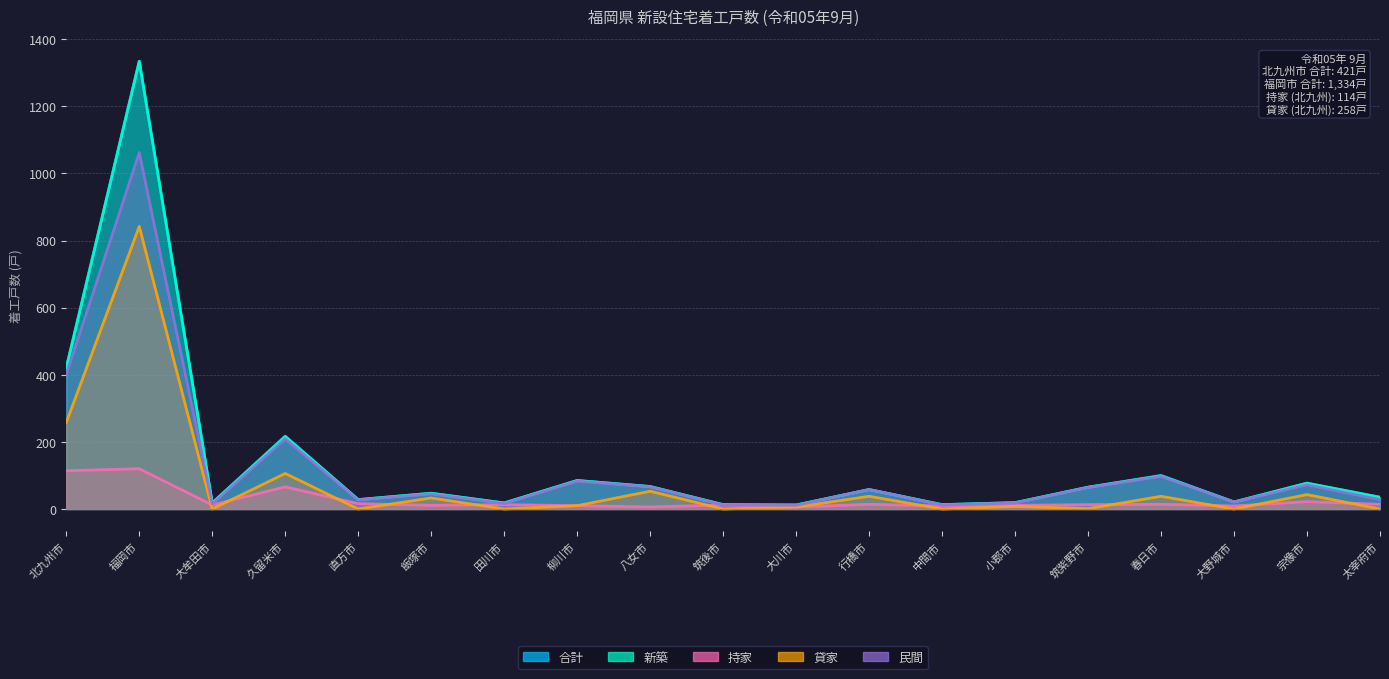

Is it true that 民間 equals 16 at 筑後市?

False